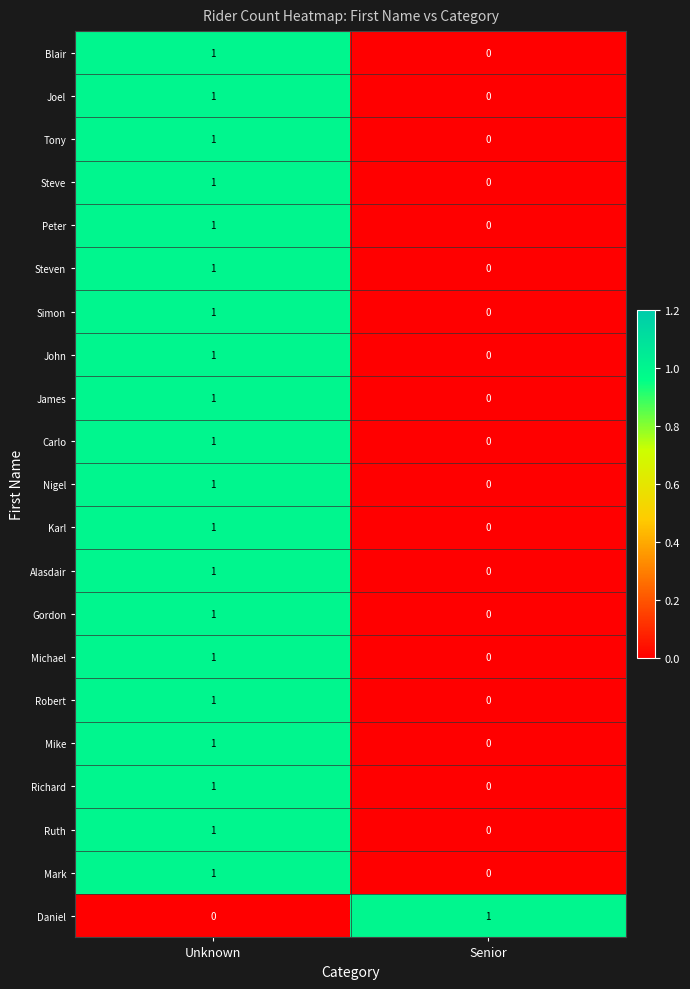

At which category is the sum across all series the highest?

Unknown